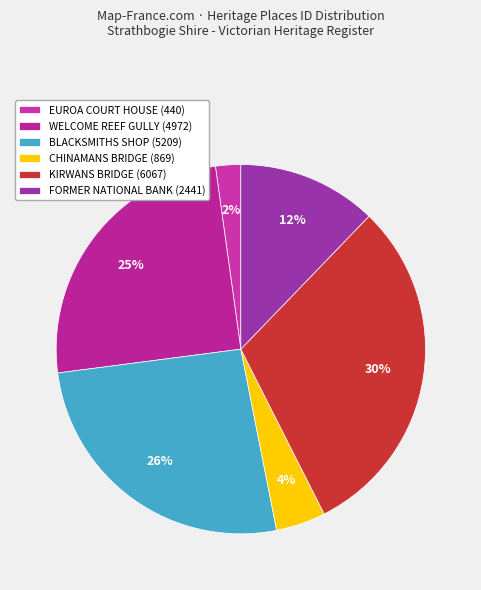

Rank the categories by value from highest to lowest.

KIRWANS BRIDGE (6067), BLACKSMITHS SHOP (5209), WELCOME REEF GULLY (4972), FORMER NATIONAL BANK (2441), CHINAMANS BRIDGE (869), EUROA COURT HOUSE (440)